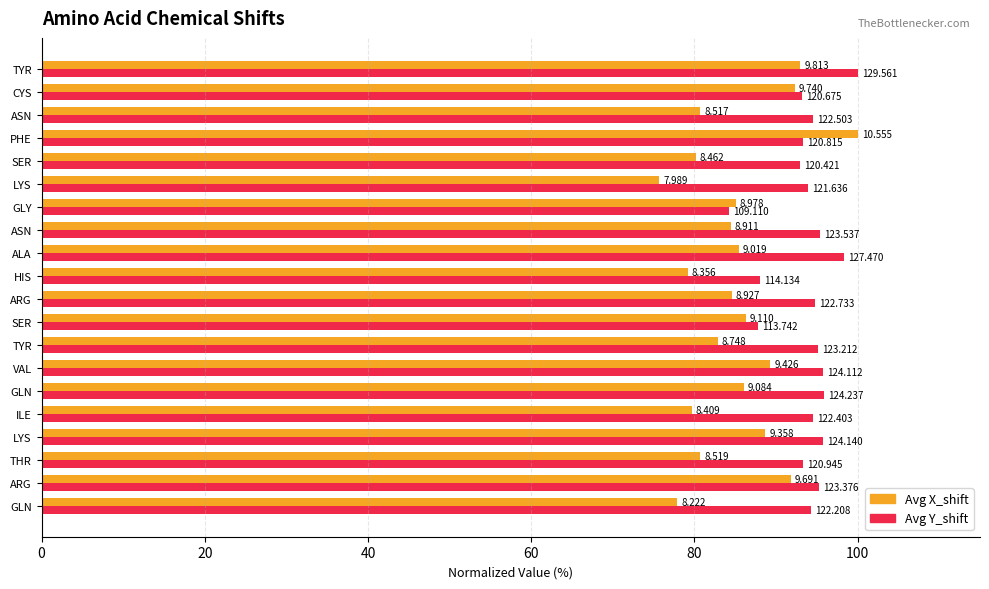

What are all the series names shown in the legend?

Avg X_shift, Avg Y_shift